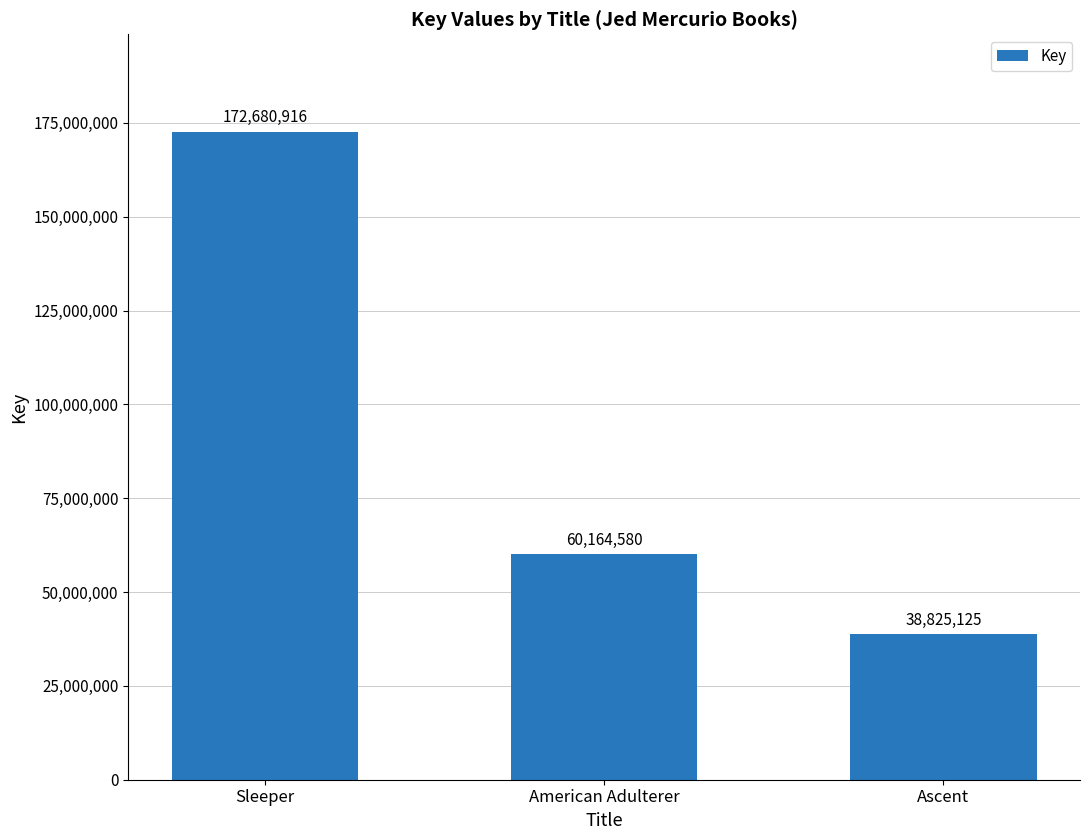

What is the greatest value displayed?

172680916